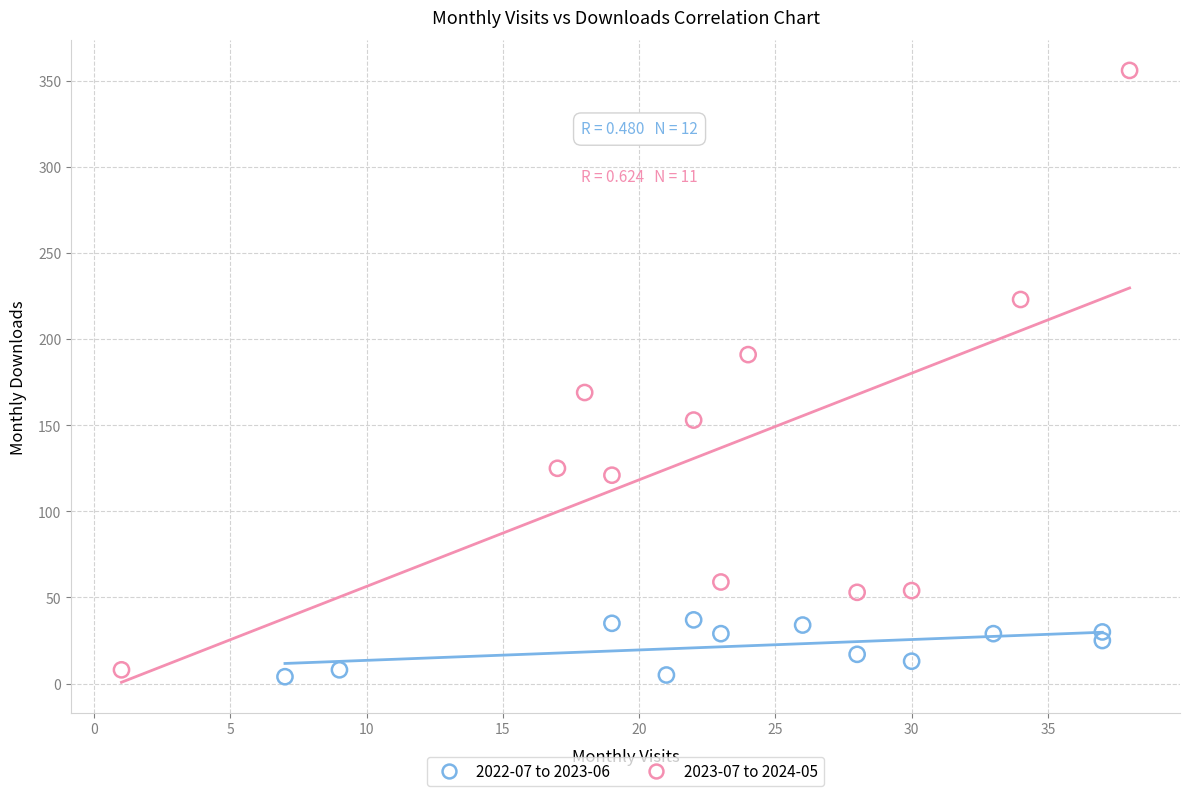

Which series has the largest Y range (max minus min)?

2023-07 to 2024-05